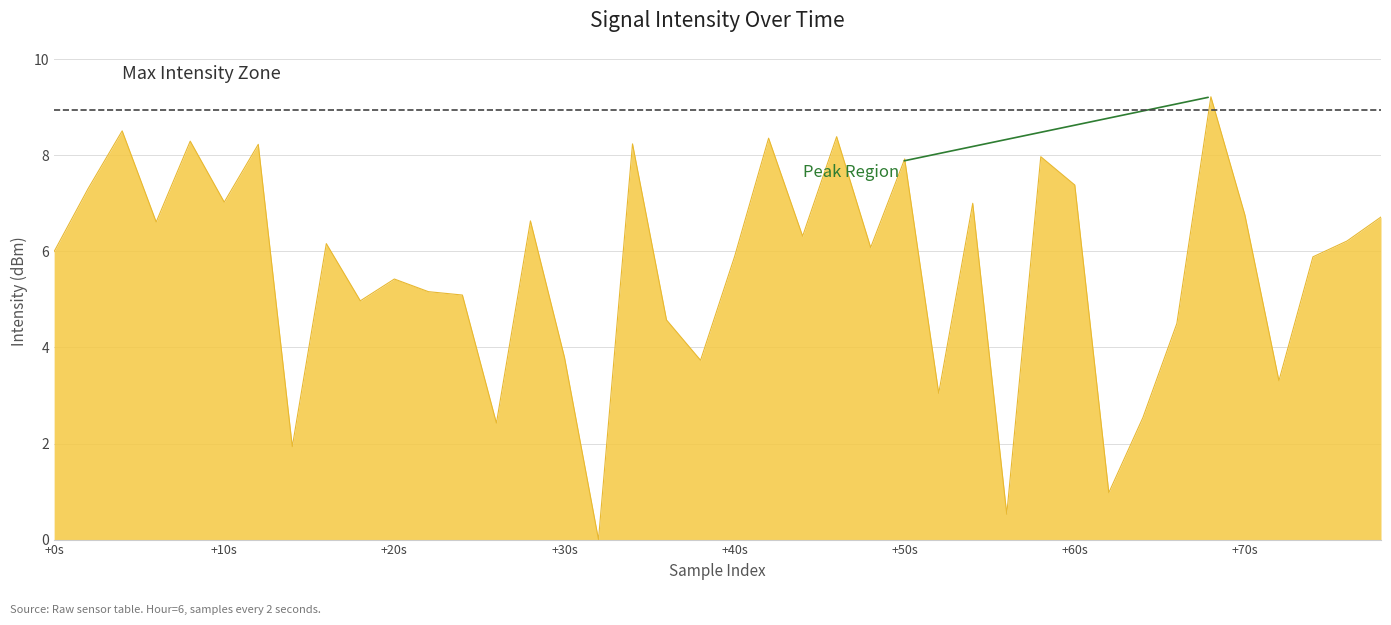

What is the greatest value displayed?

9.2